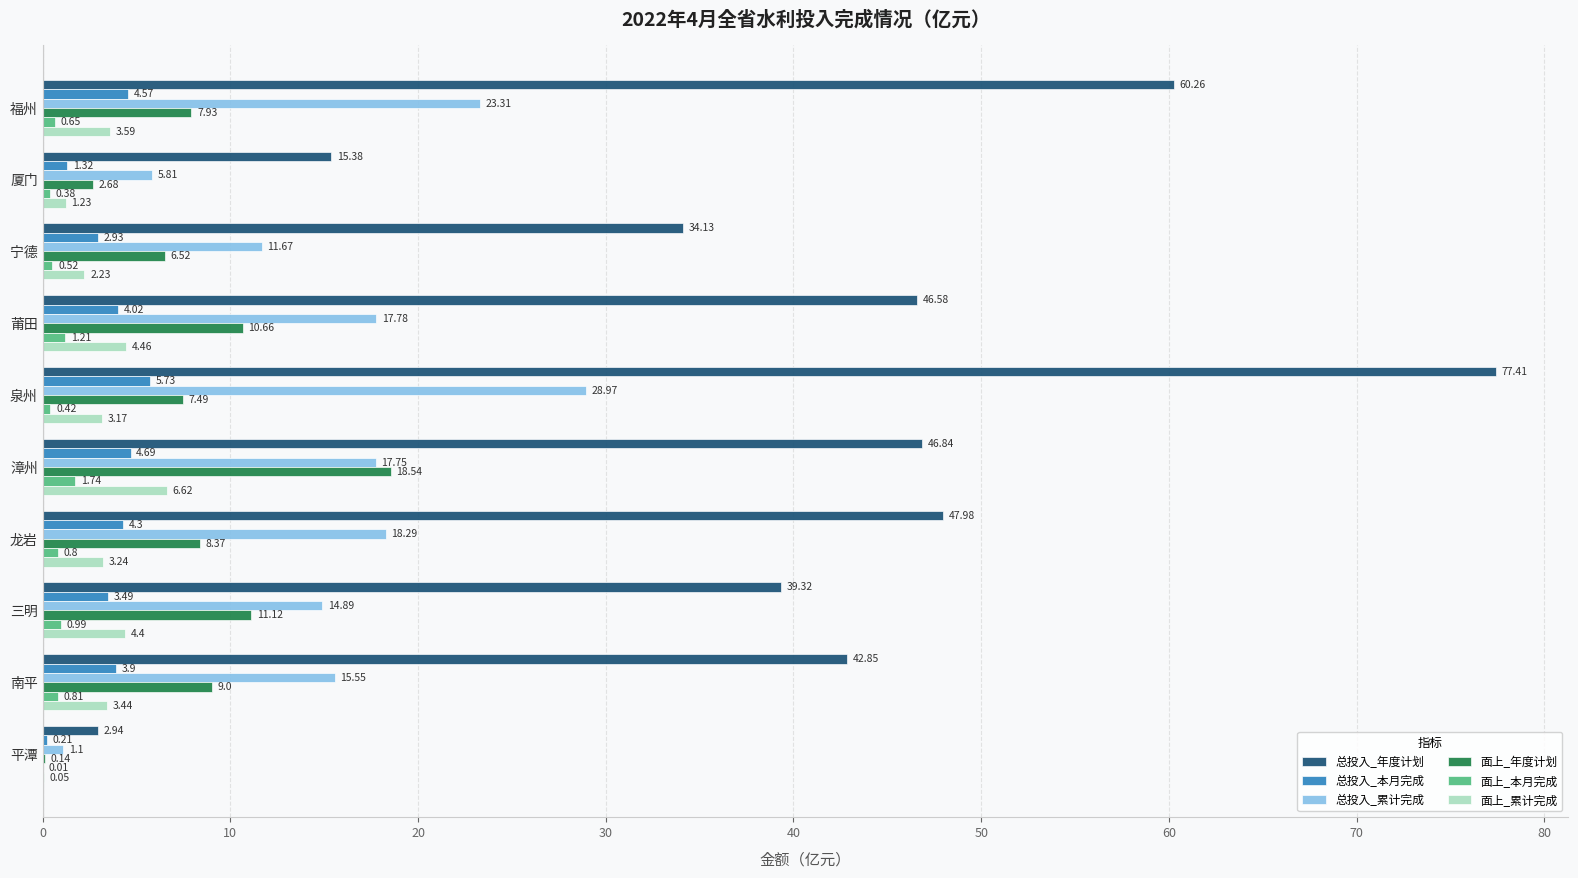

Which series has the largest total across all categories?

总投入_年度计划